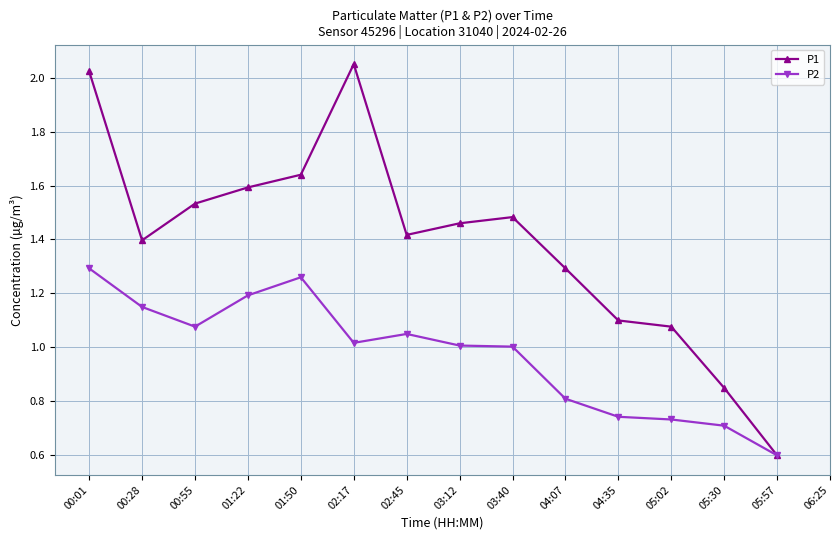

What position from the right is 04:35?

5